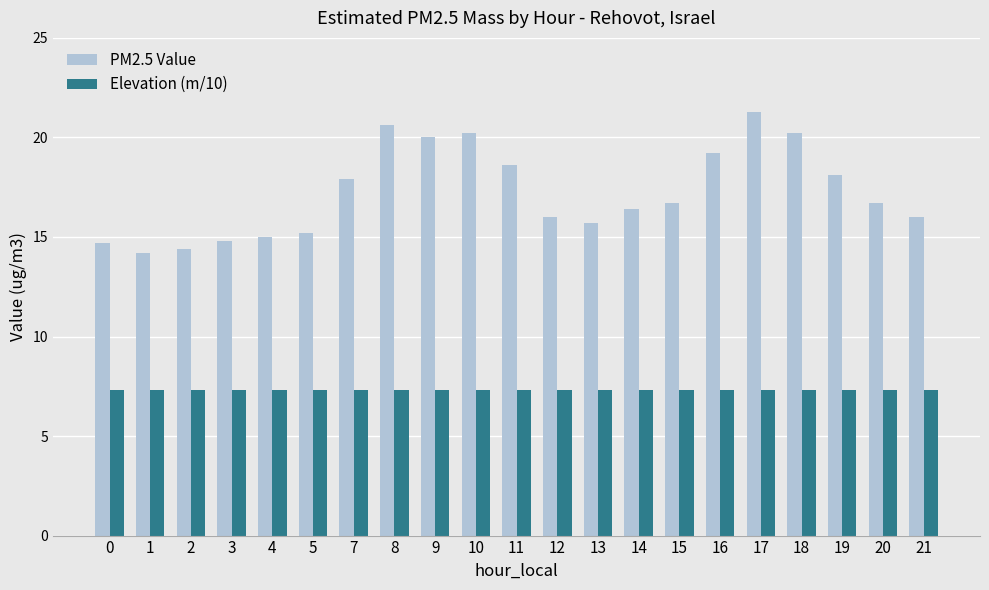

Which category has the highest value in the PM2.5 Value series?

17